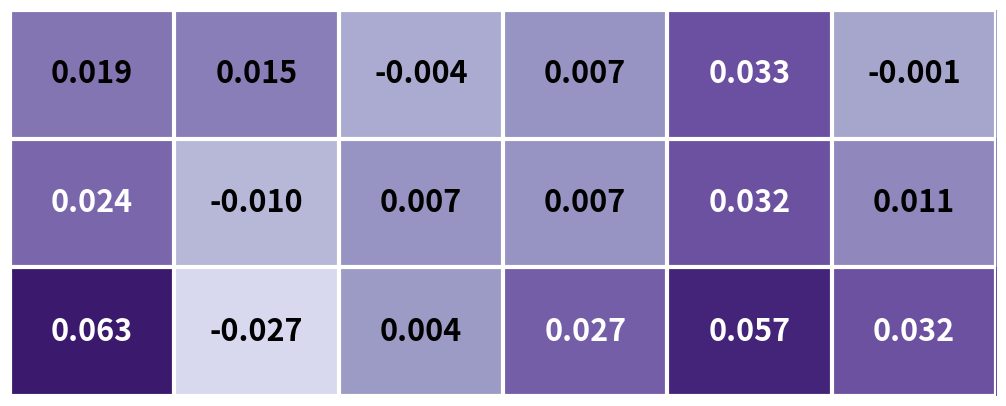

Count the number of data series in this chart.

3